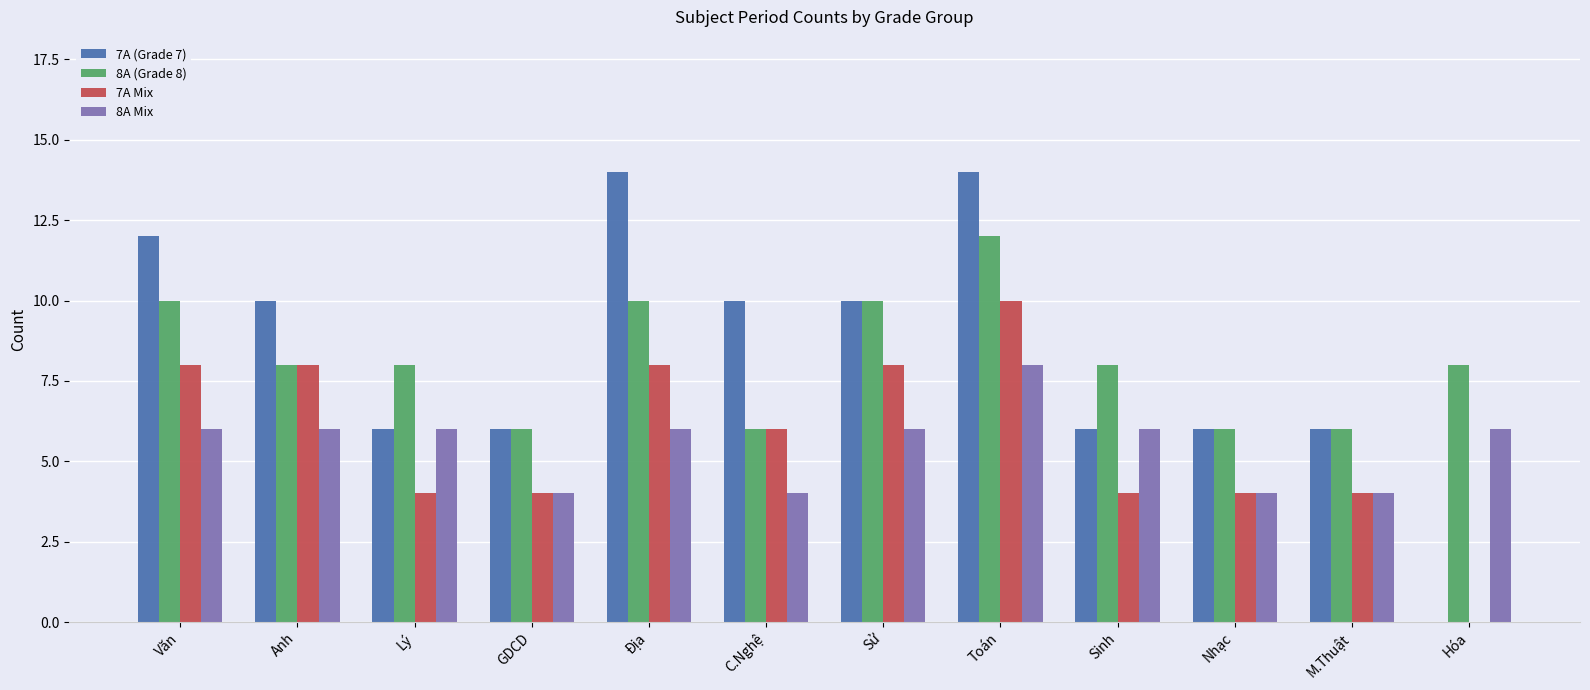

Which series has the widest spread of values?

7A (Grade 7)